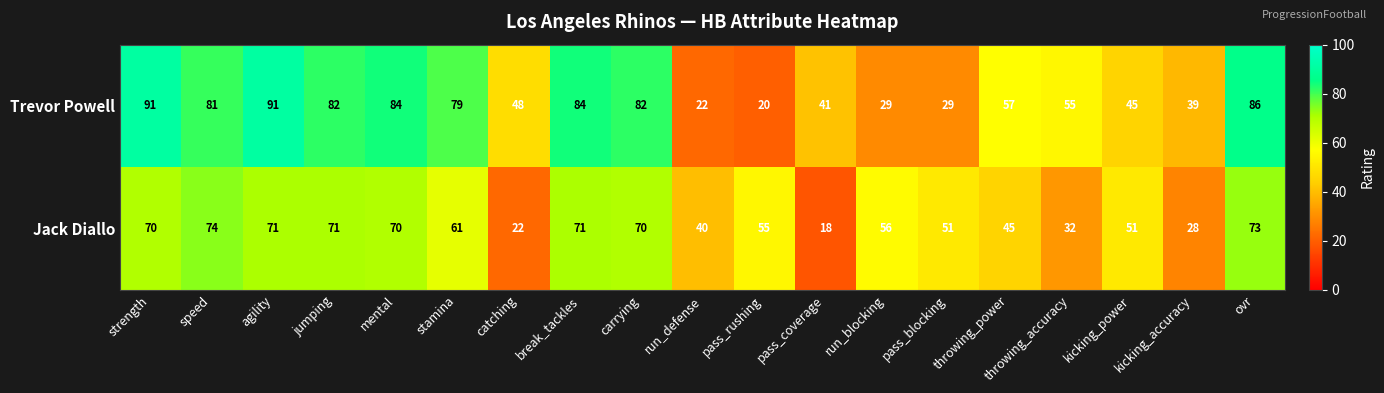

Rank the series at pass_rushing from lowest to highest value.

Trevor Powell, Jack Diallo